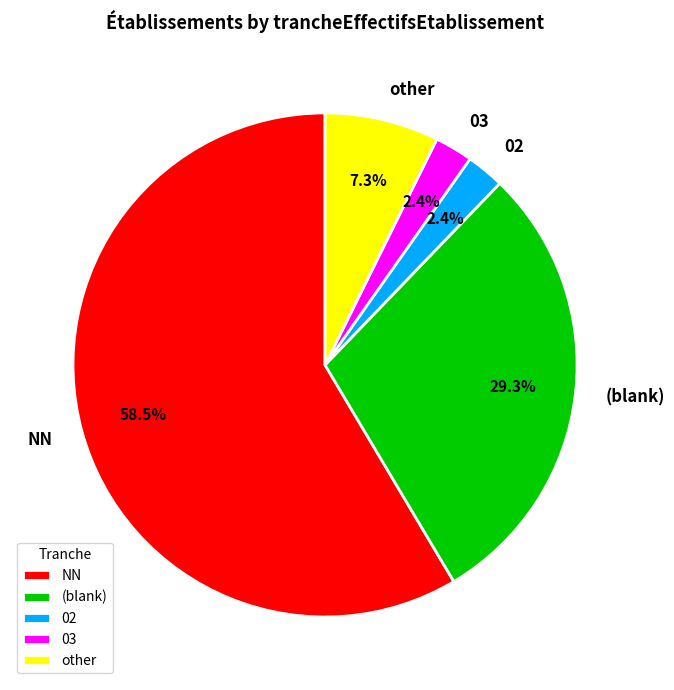

What percentage do 02 and (blank) together represent?

31.7%